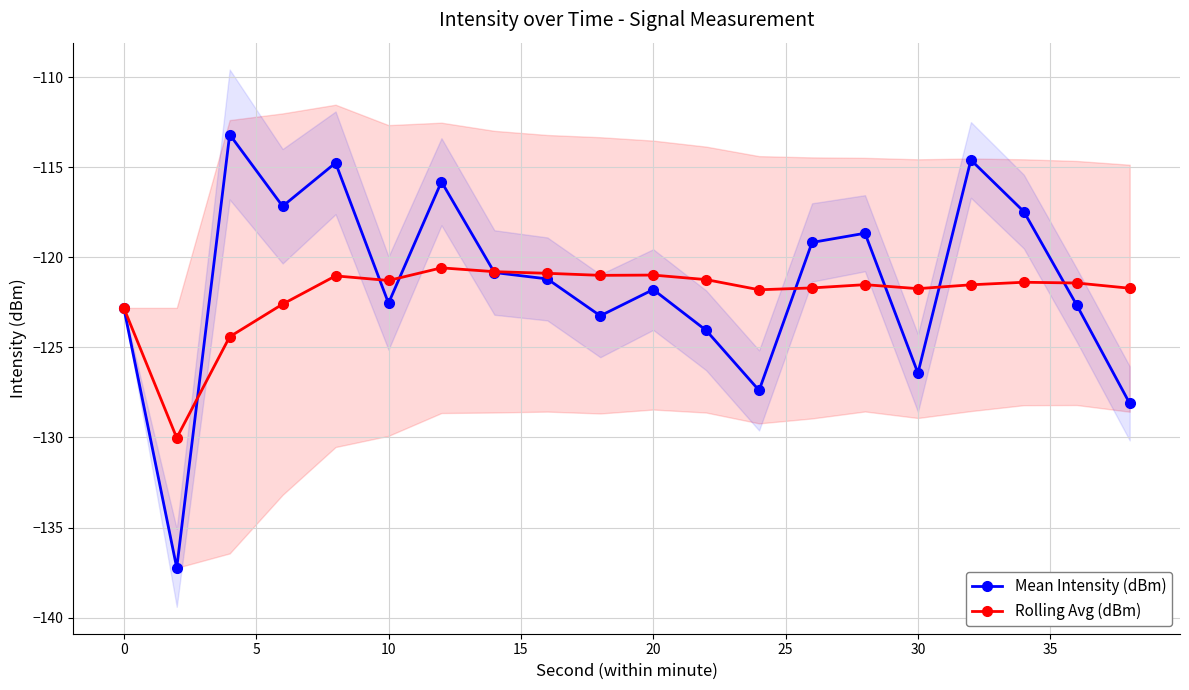

How many data points does each series have?

20